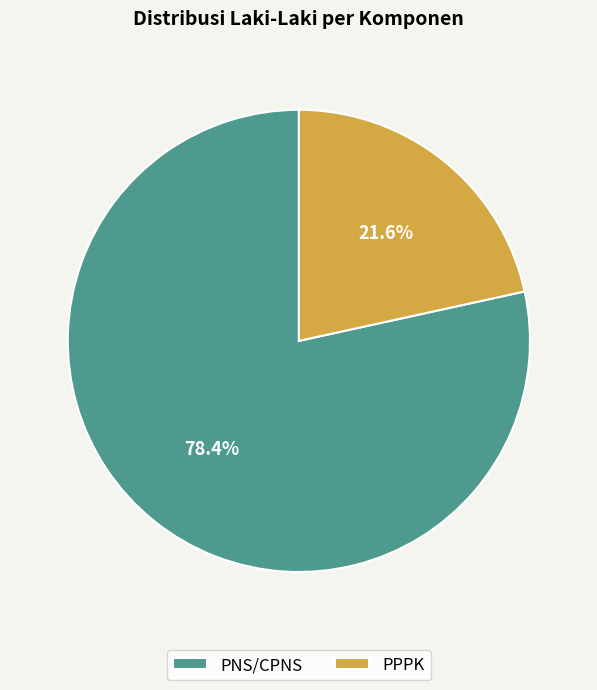

To the nearest percent, what percentage of the pie is PPPK?

22%